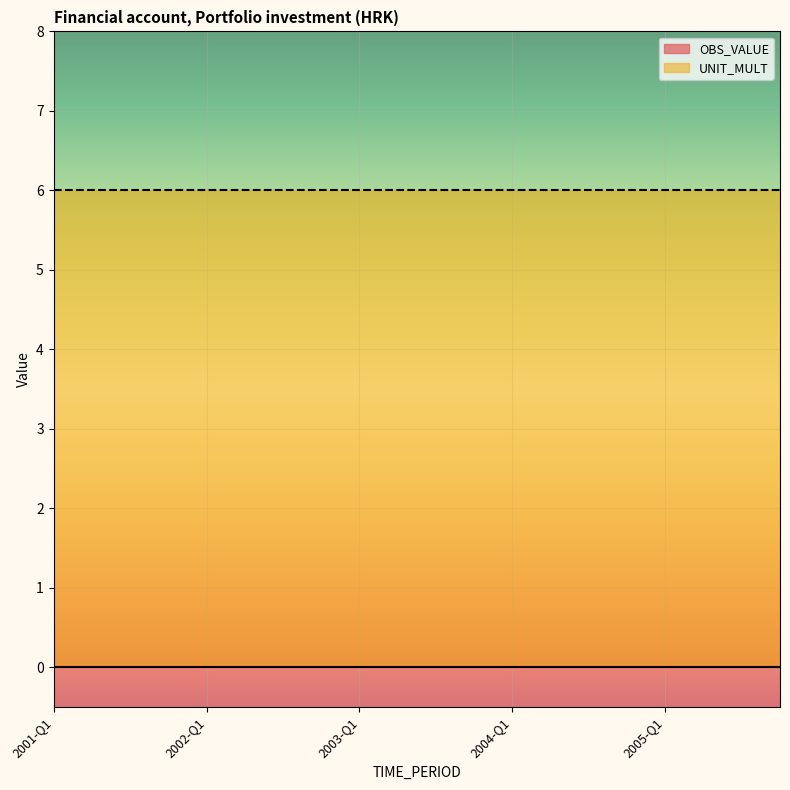

True or false: UNIT_MULT has more than 2 interior local peaks.

False